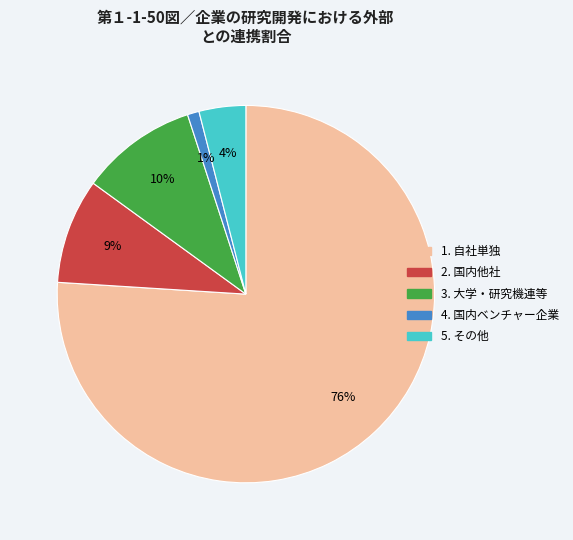

To the nearest percent, what is the average slice percentage?

20%